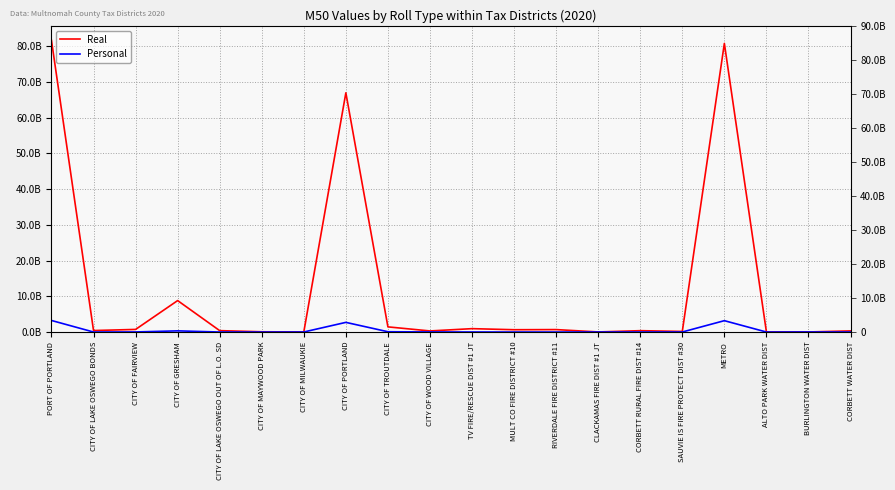

What is the value of the Real point at the 10th from the left?

303569520